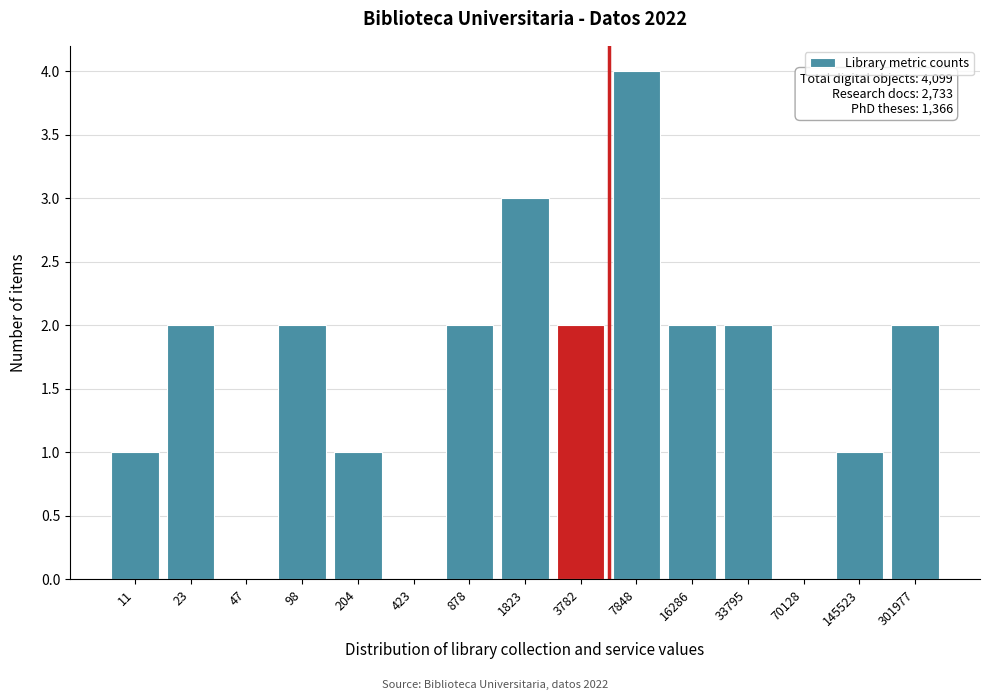

Reading left to right, list all the values displayed in this chart.

11=1	23=2	47=0	98=2	204=1	423=0	878=2	1823=3	3782=2	7848=4	16286=2	33795=2	70128=0	145523=1	301977=2